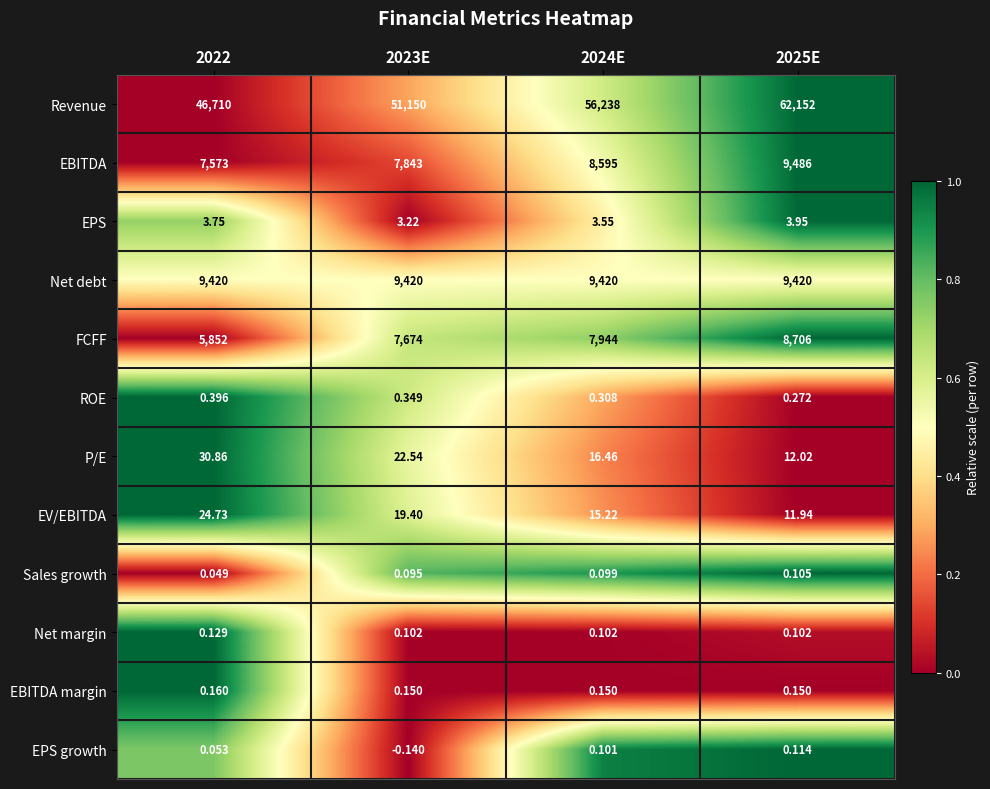

Which series has the widest spread of values?

Revenue